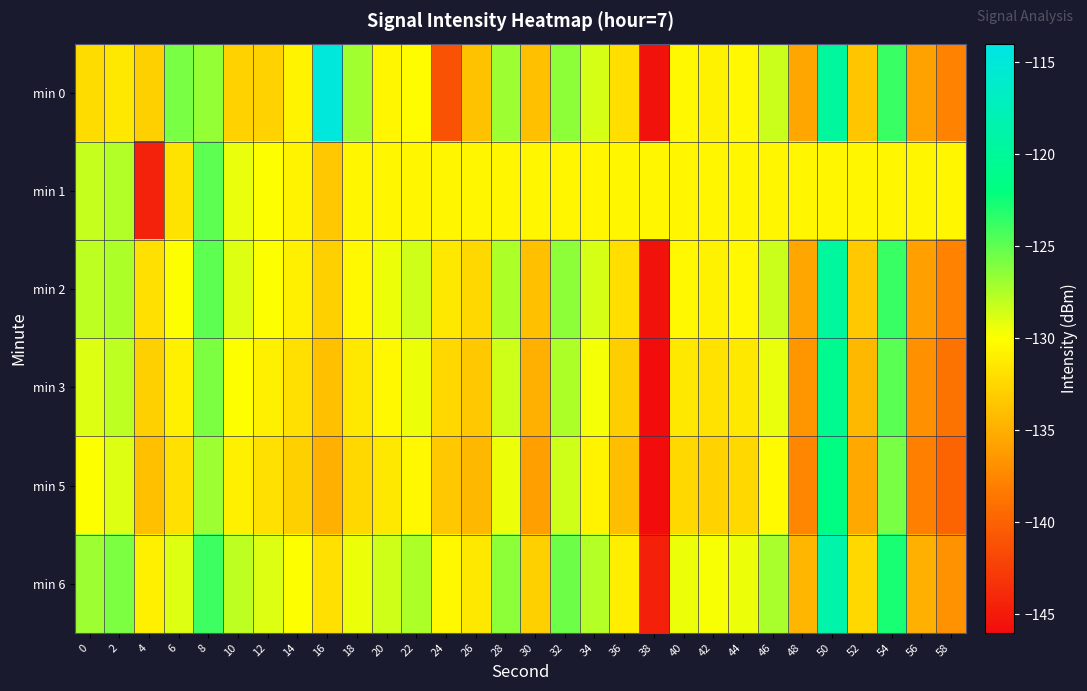

Which series has the widest spread of values?

min 0